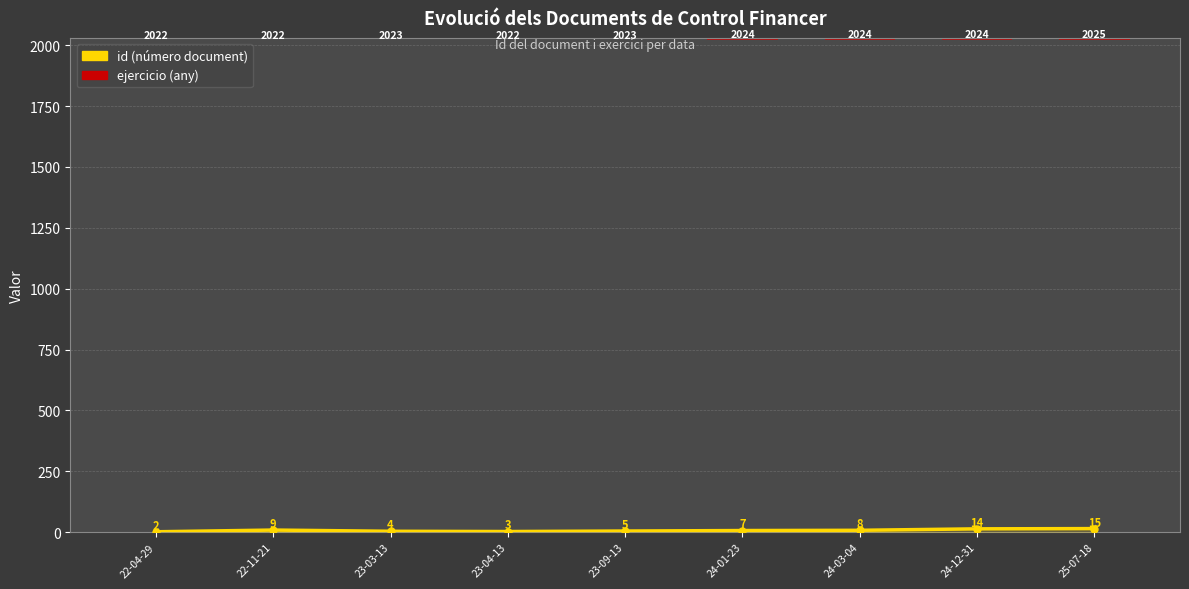

Between 24-01-23 and 22-04-29, which is larger?

24-01-23